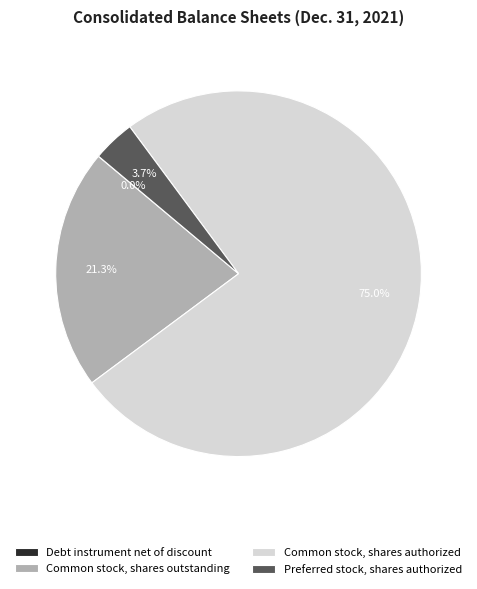

The Preferred stock, shares authorized slice represents 12% of the pie. True or false?

False